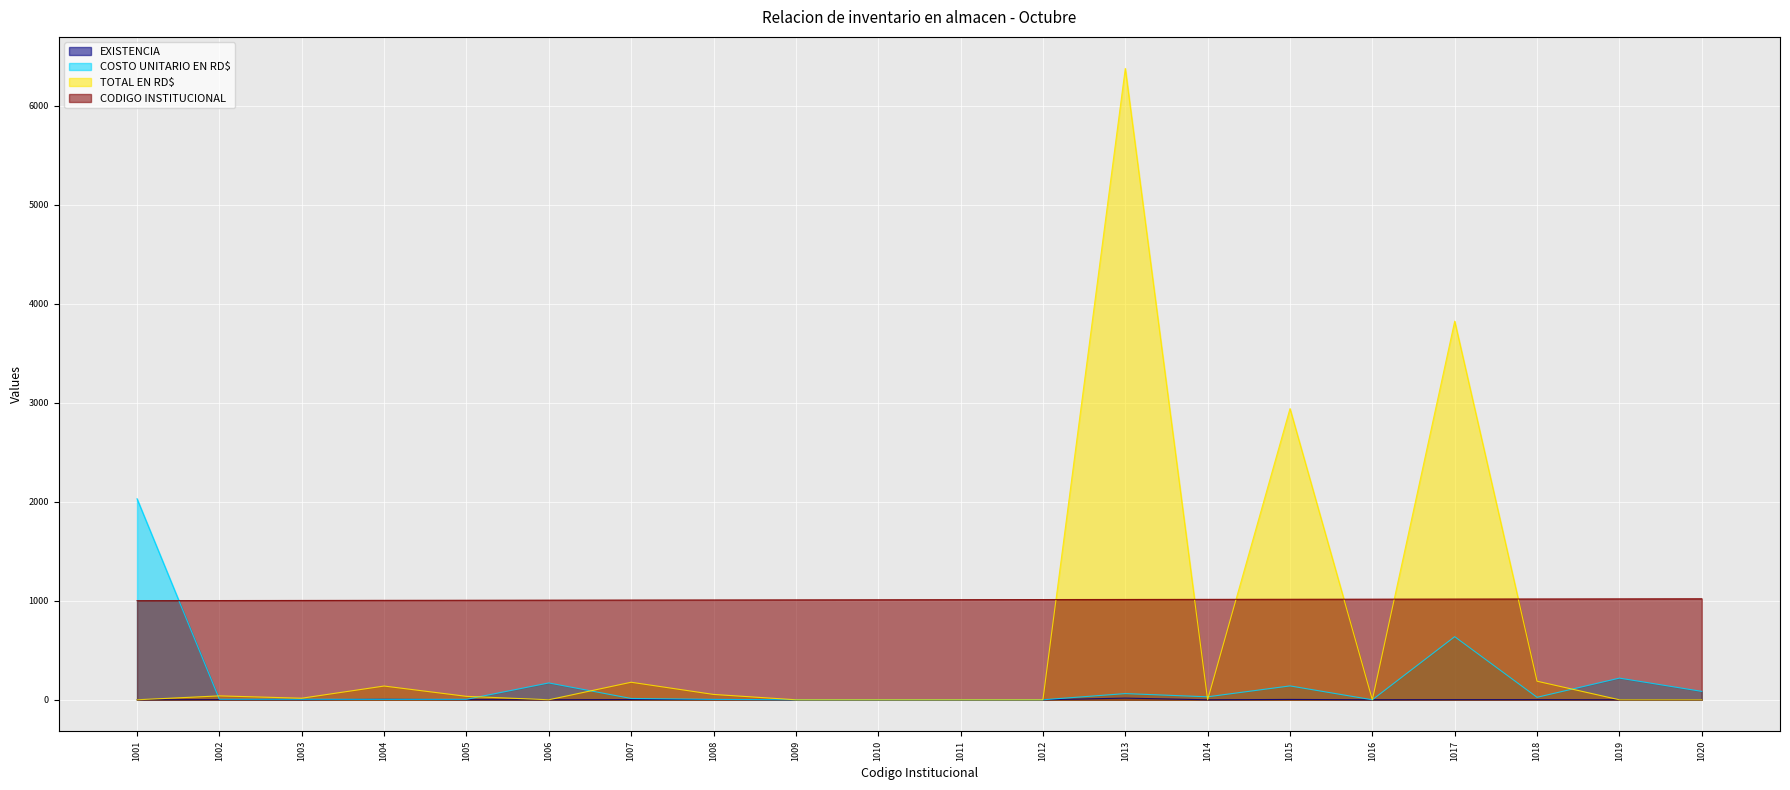

How many lines are shown in the chart?

4